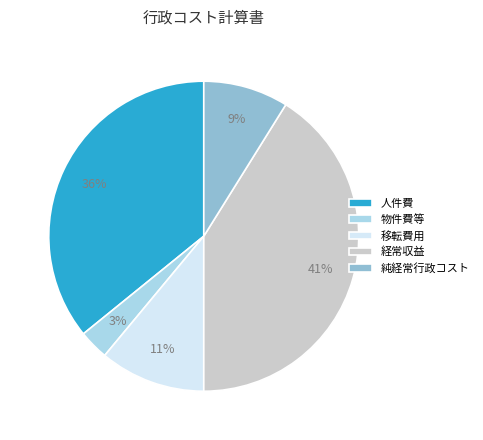

Between 経常収益 and 物件費等, which is larger?

経常収益